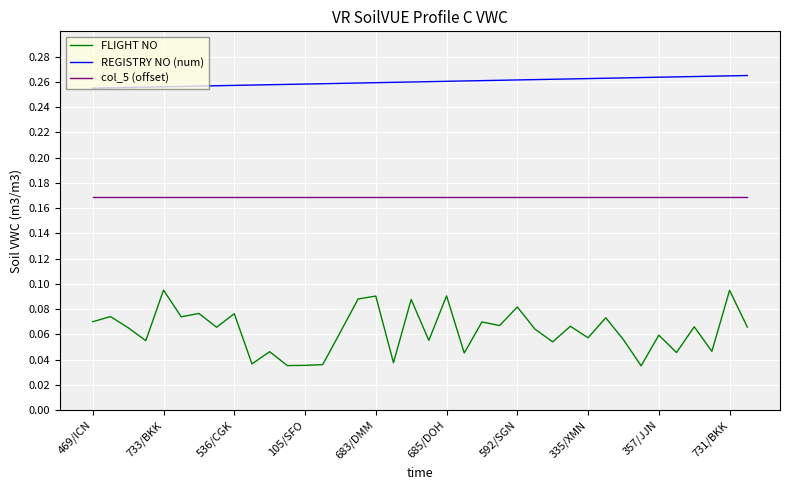

List the series in order of their peak value, highest first.

REGISTRY NO (num), col_5 (offset), FLIGHT NO